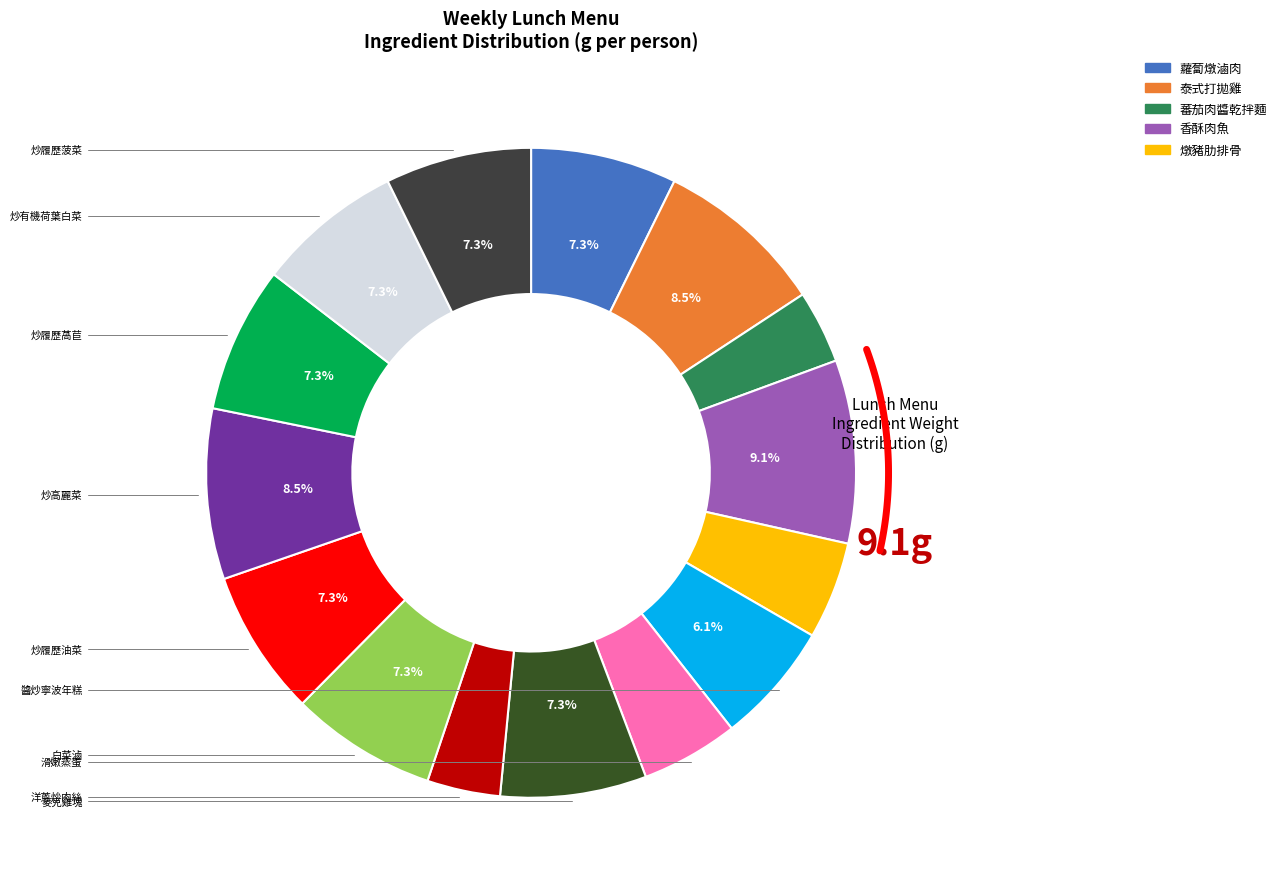

To the nearest percent, what is the combined percentage of 洋蔥炒肉絲 and 白菜滷?

11%